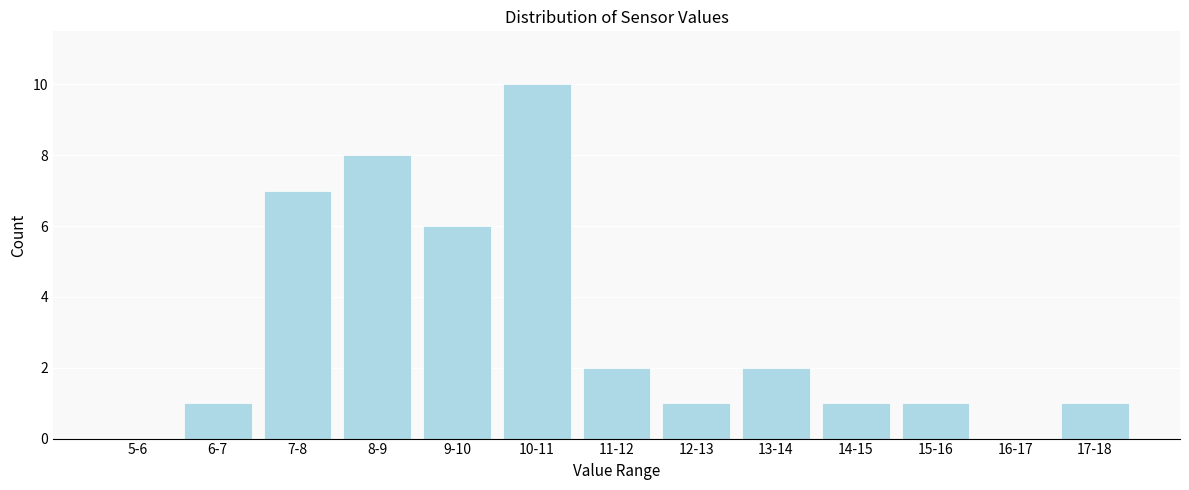

Reading right to left, extract all data points from this chart.

17-18=1	16-17=0	15-16=1	14-15=1	13-14=2	12-13=1	11-12=2	10-11=10	9-10=6	8-9=8	7-8=7	6-7=1	5-6=0